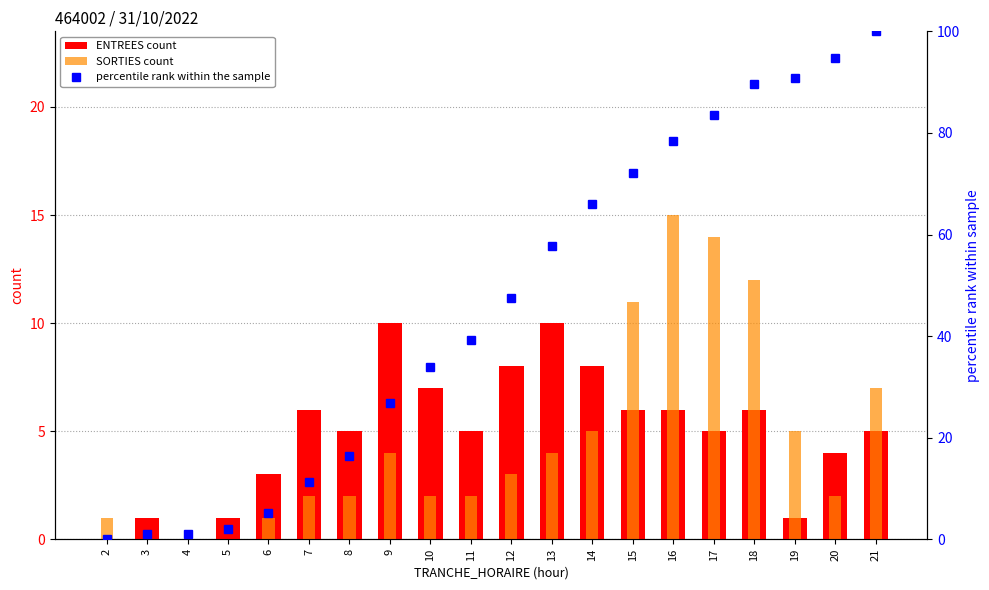

What is the difference between the second highest and second lowest values in the percentile rank within the sample series?

93.8